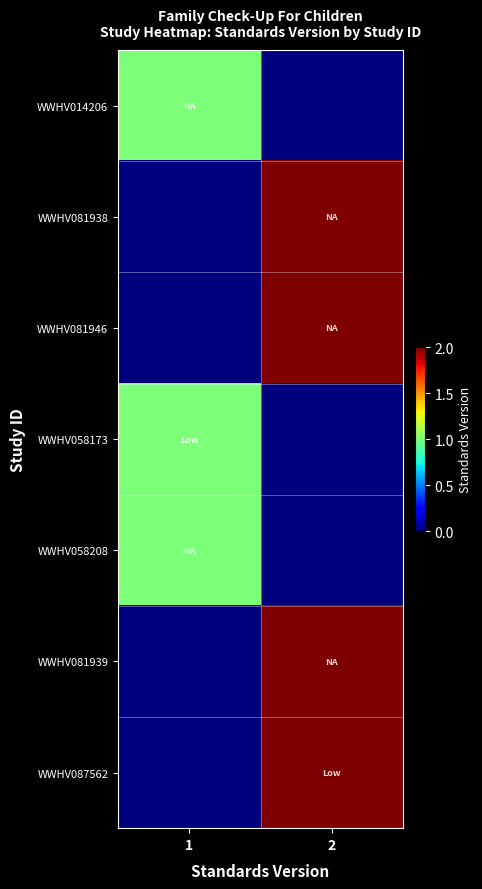

At which category is the sum across all series the highest?

2